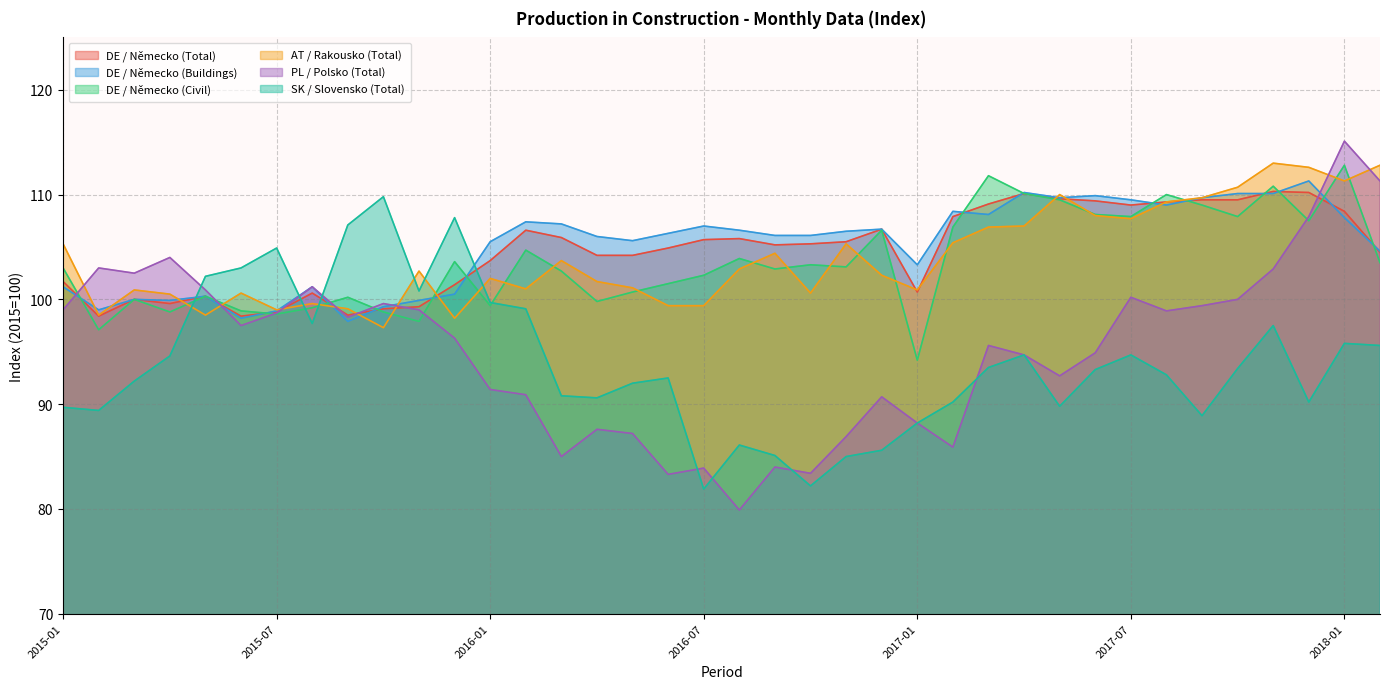

What value does the SK / Slovensko (Total) series have at 2017-01?

88.2